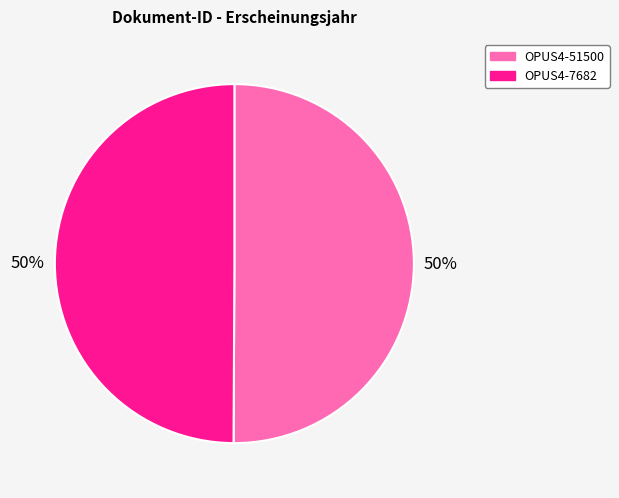

Approximately how many times larger is the value at OPUS4-7682 compared to OPUS4-51500?

1.0